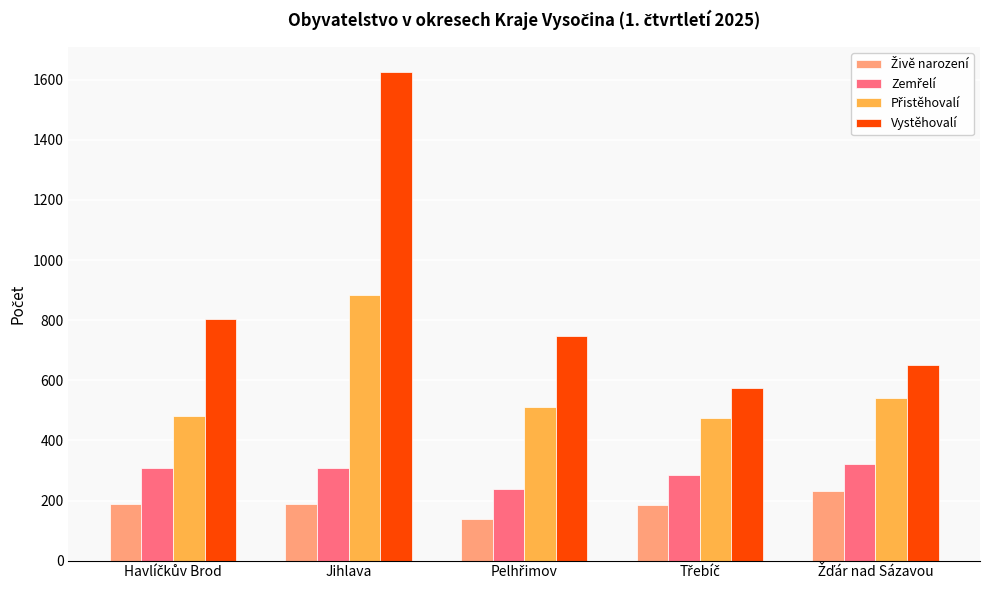

Count the number of data series in this chart.

4